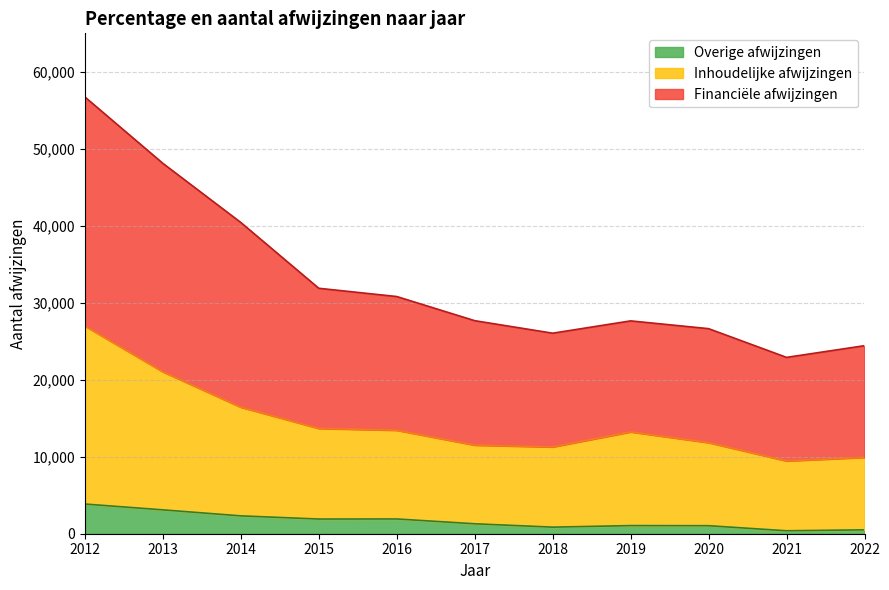

Which category has the highest value across all series?

2012